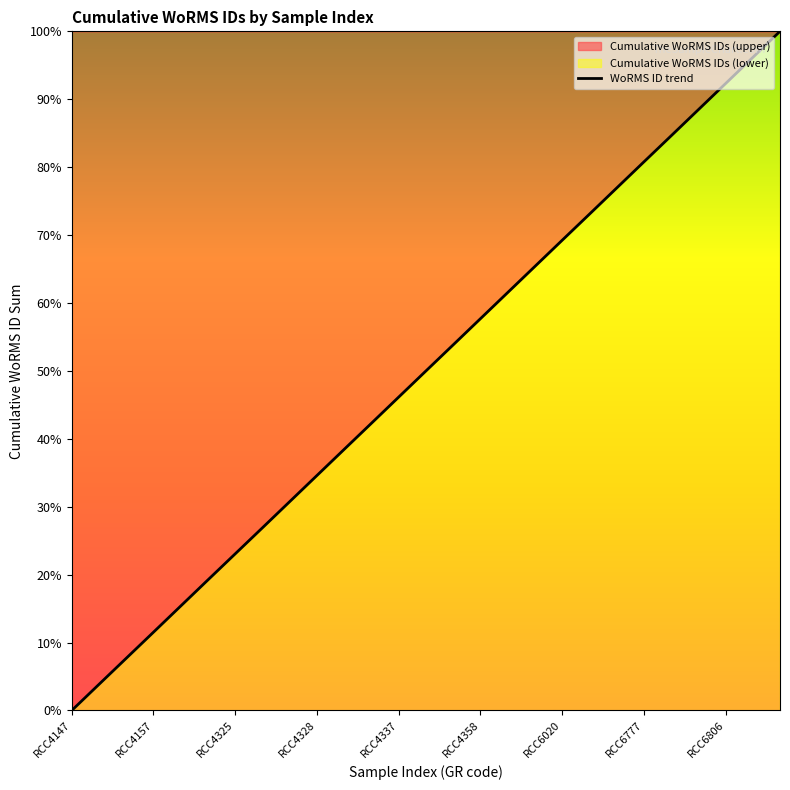

Reading right to left, extract all data points from this chart.

100.0	96.2	92.3	88.5	84.6	80.8	76.9	73.1	69.2	65.4	61.5	57.7	53.8	50.0	46.1	42.3	38.4	34.6	30.7	26.9	23.1	19.2	15.4	11.5	7.7	3.8	0.0